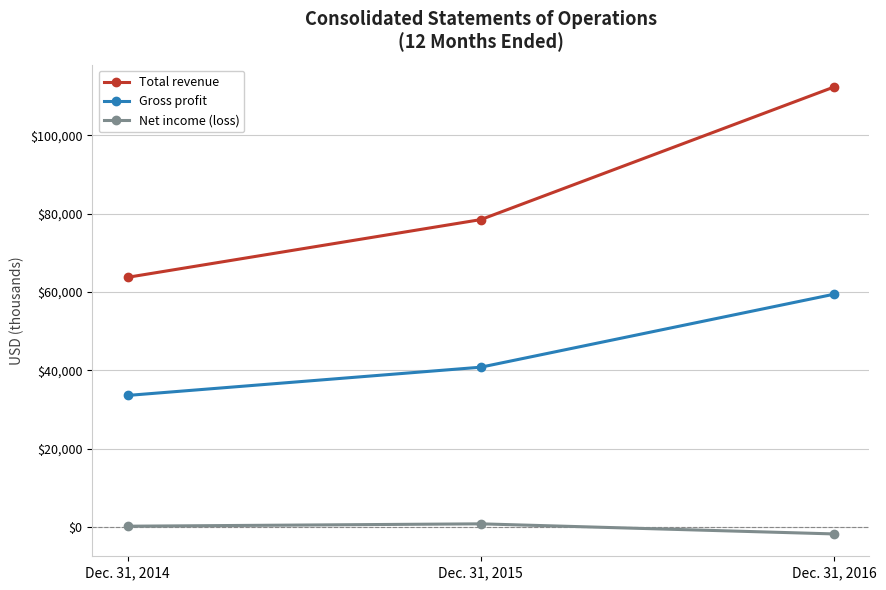

The value of Total revenue at Dec. 31, 2015 is 114573. True or false?

False